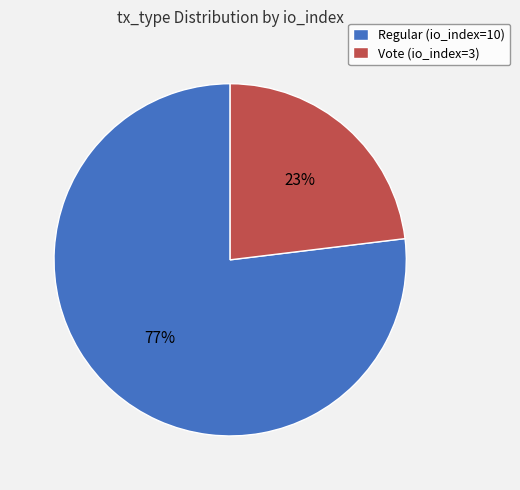

Which category has the biggest portion of the pie?

Regular (io_index=10)